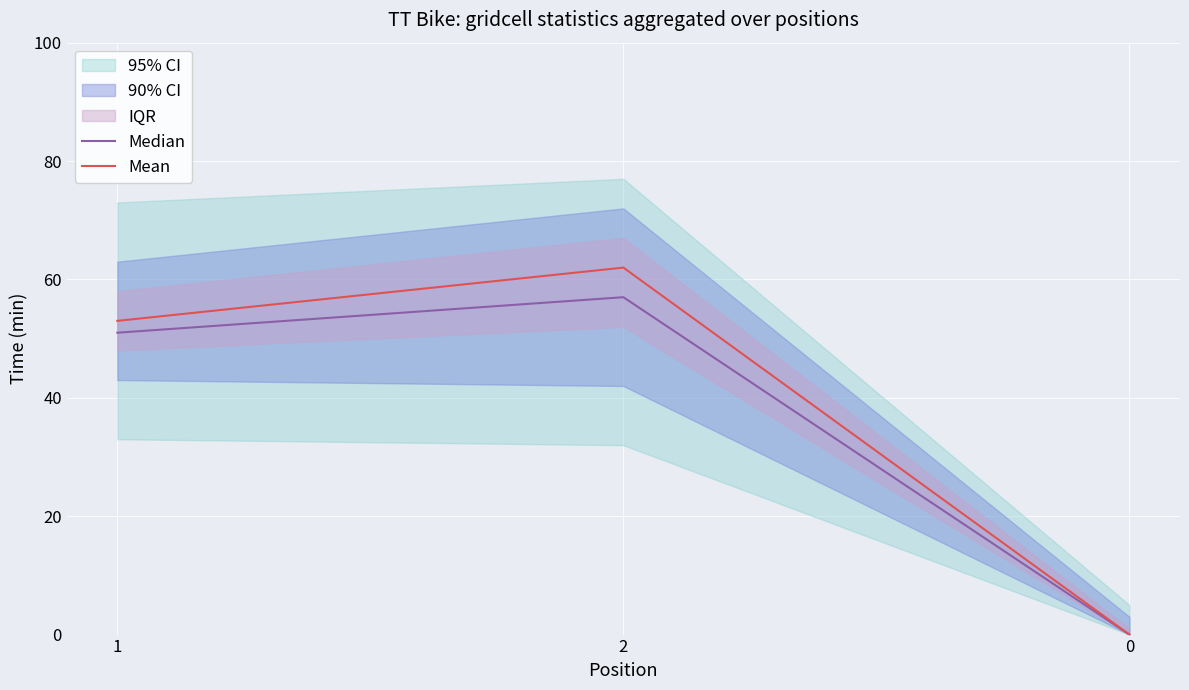

Reading left to right, transcribe all the data shown in this chart.

Median: 1=51	2=57	0=0
Mean: 1=53	2=62	0=0